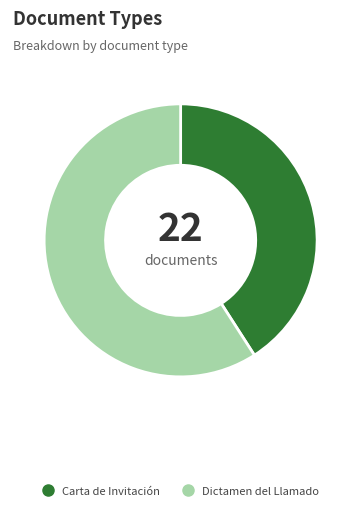

Combined, do Dictamen del Llamado and Carta de Invitación account for over 50%?

Yes